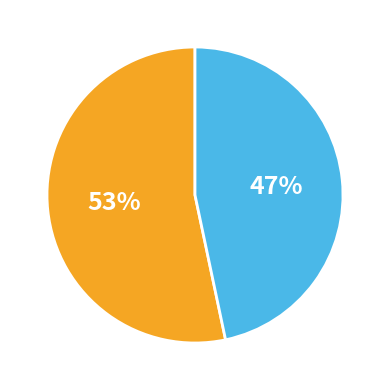

Is there any slice that represents more than half of the pie?

Yes